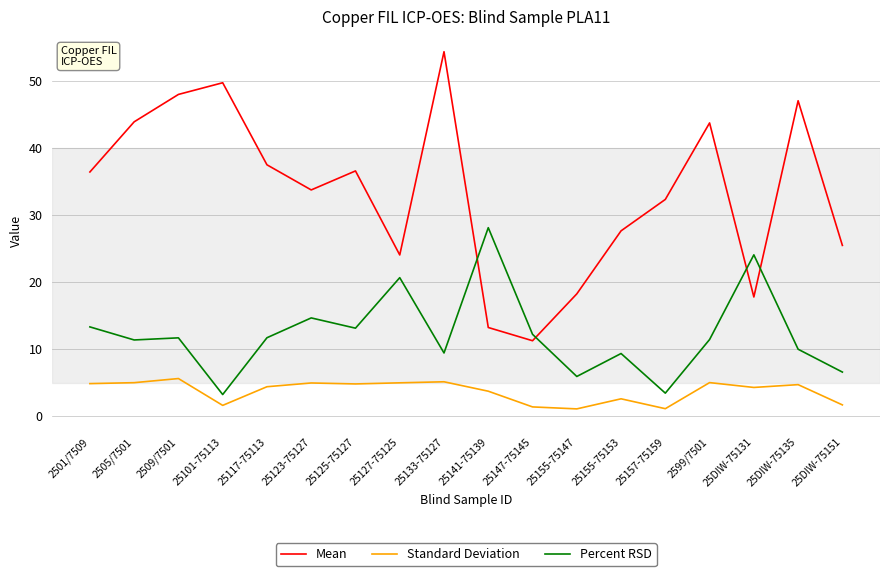

What position from the left is 25101-75113?

4